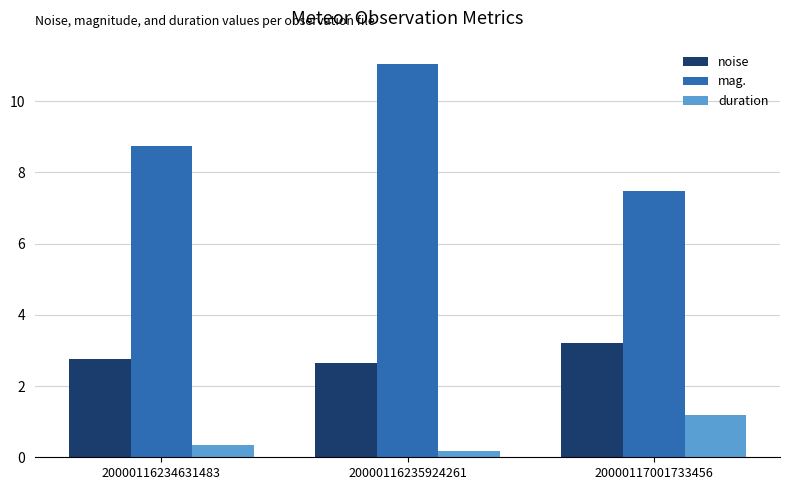

Which series has the largest total across all categories?

mag.